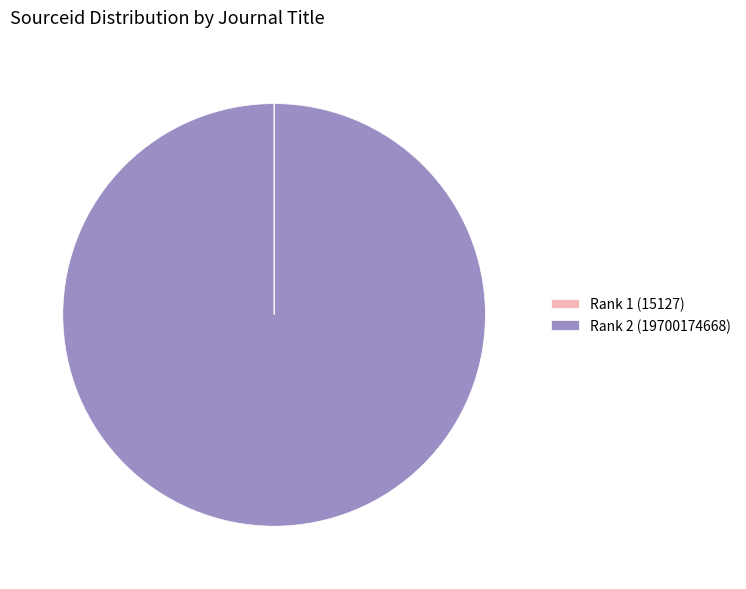

Which category accounts for the majority?

Rank 2 (19700174668)